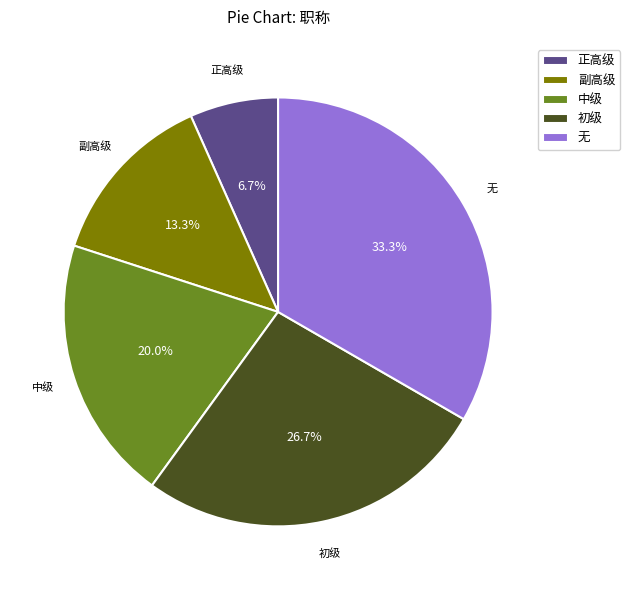

To the nearest percent, what is the difference between the largest and smallest slice percentages?

27%